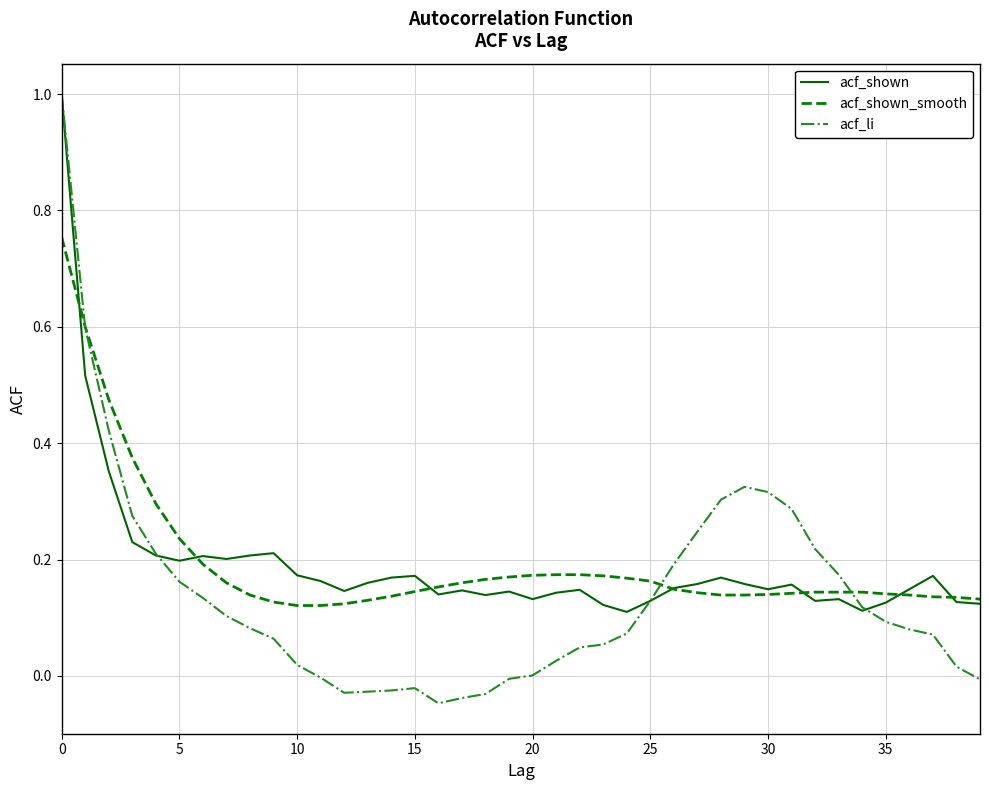

At how many categories does at least one series exceed 0?

40